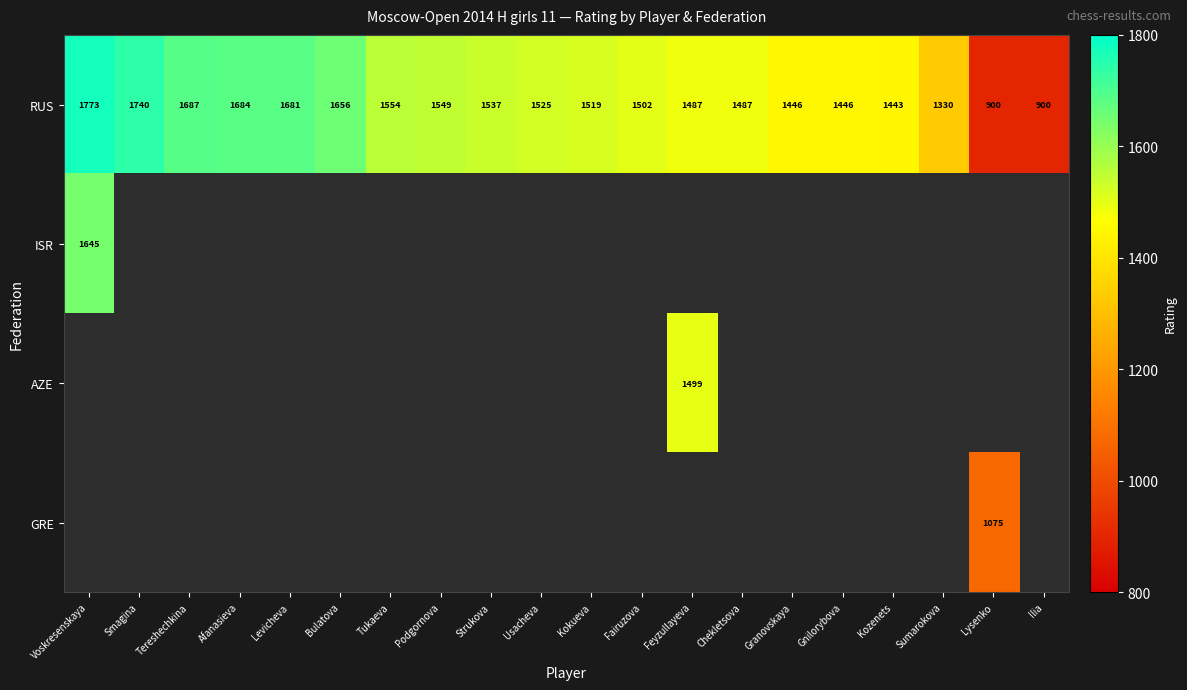

How many series are shown in this chart?

4